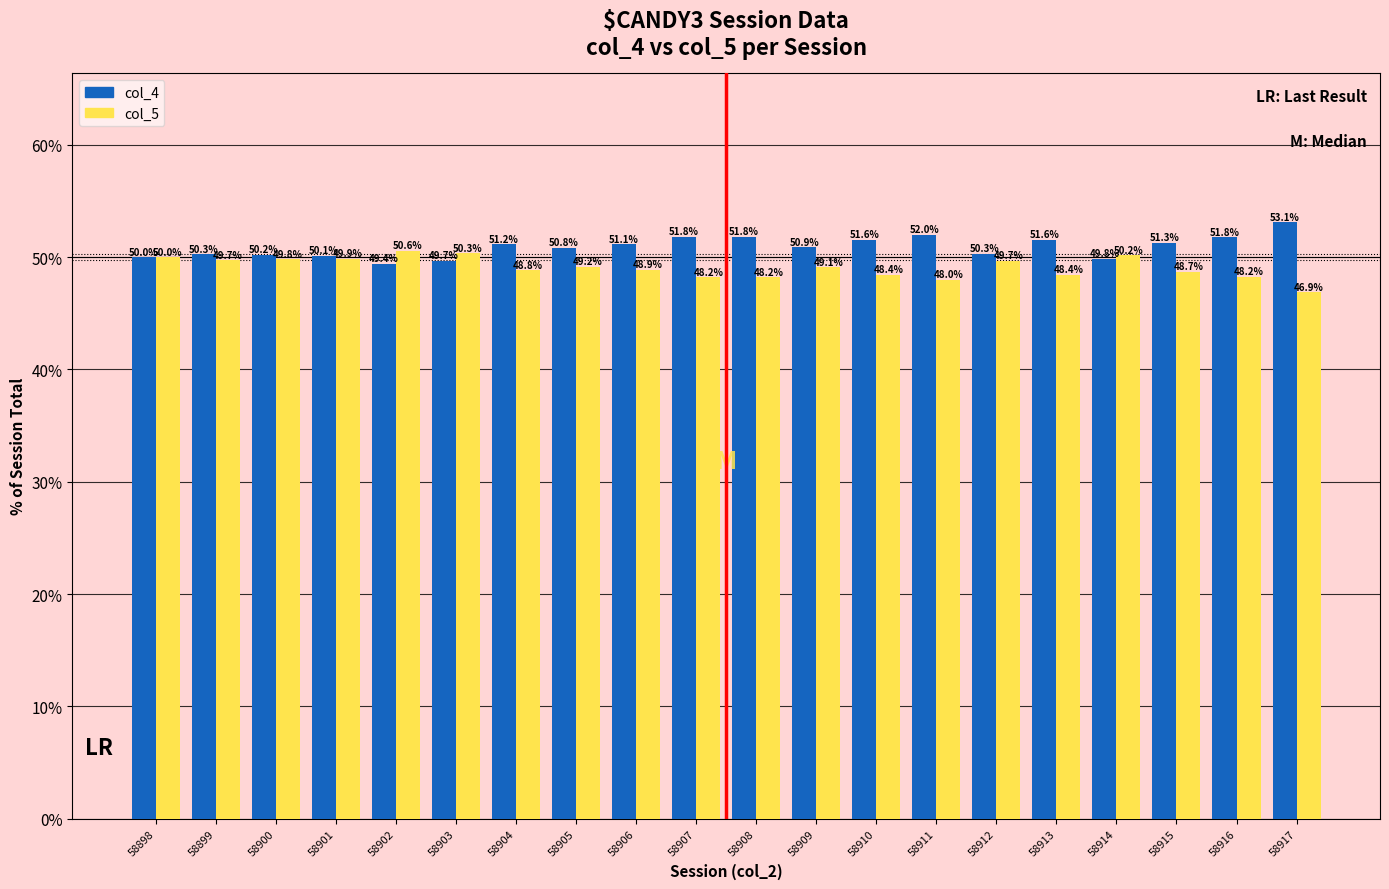

How many bars are there in each group?

2